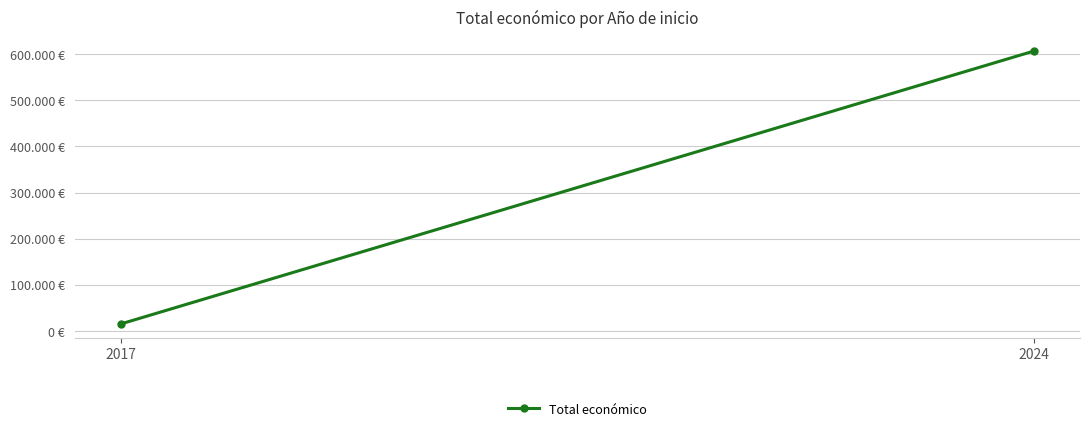

What is the difference between the maximum and minimum values?

592542